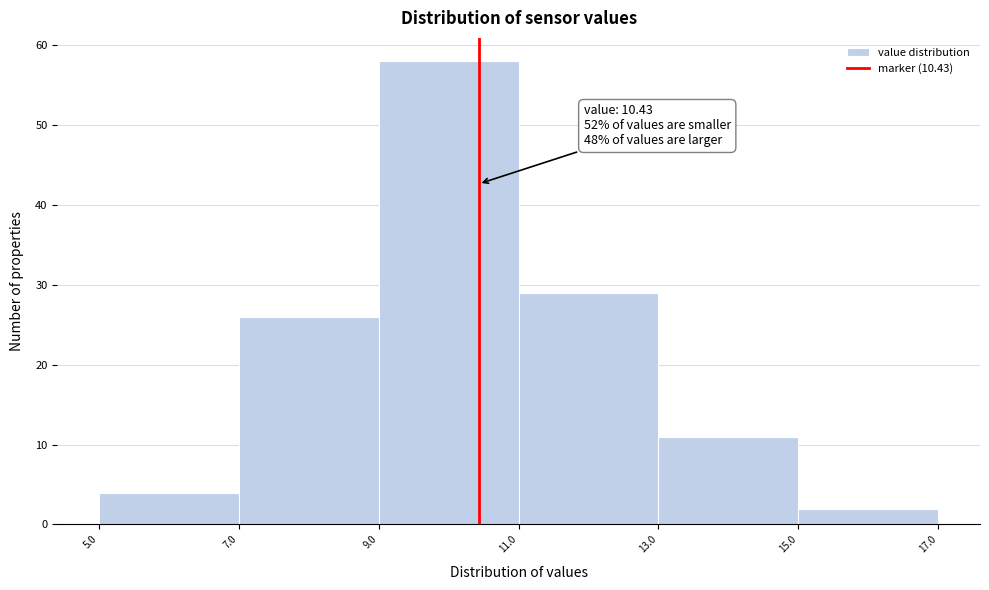

Which range on the x-axis has the tallest bar?

9.0 to 11.0